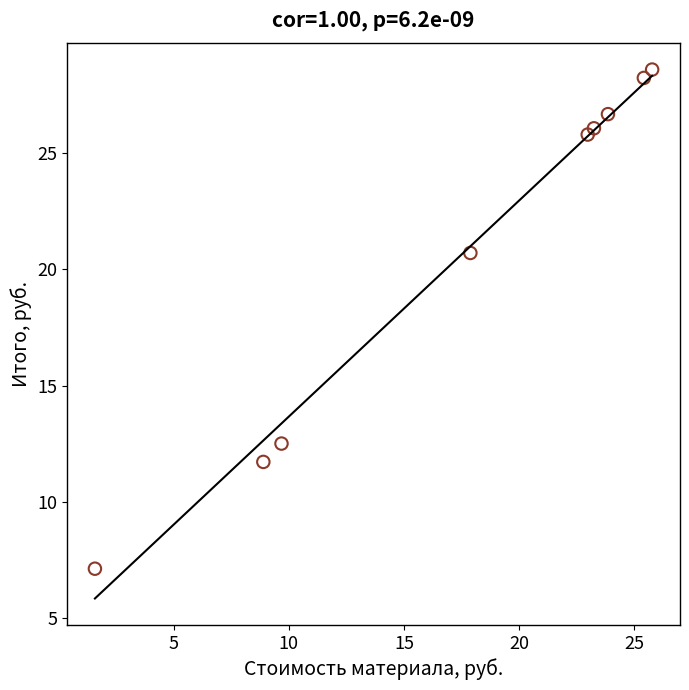

What is the range of X values (max minus min)?

24.2